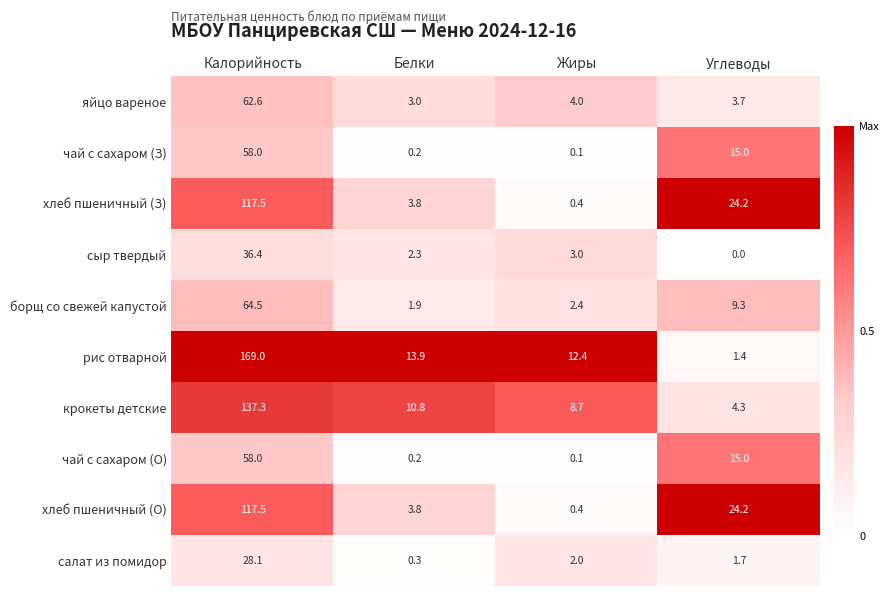

Is it true that крокеты детские equals 8.7 at Жиры?

True